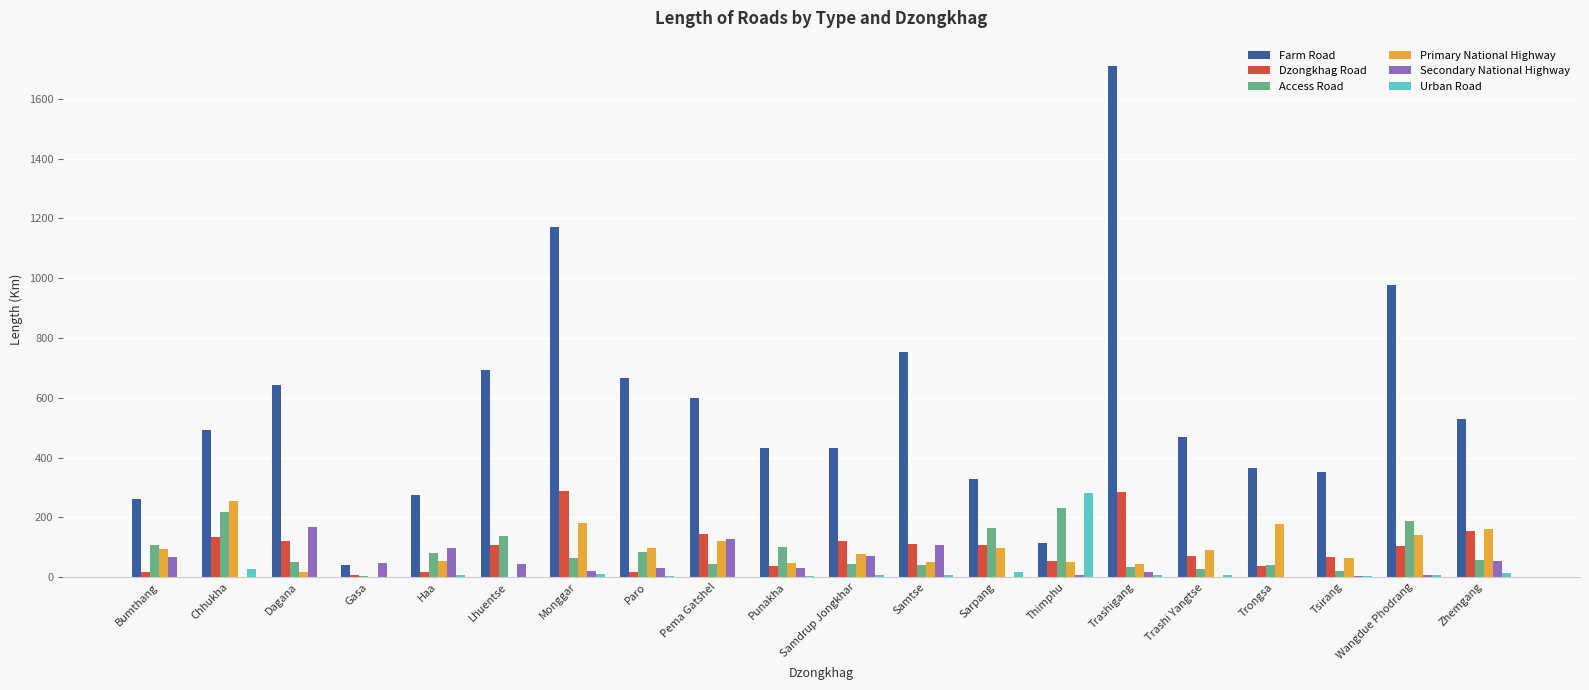

The Urban Road series shows 5.2 at Paro. True or false?

True